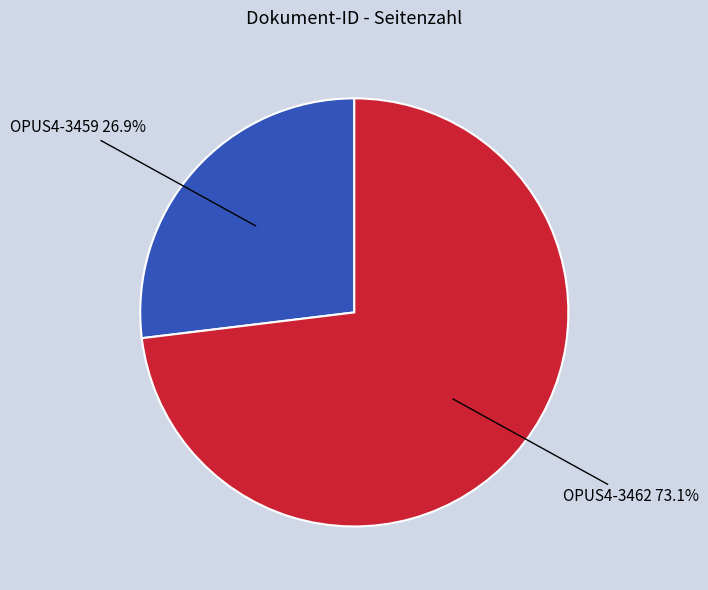

Is it true that OPUS4-3462 is 60% of the pie?

False